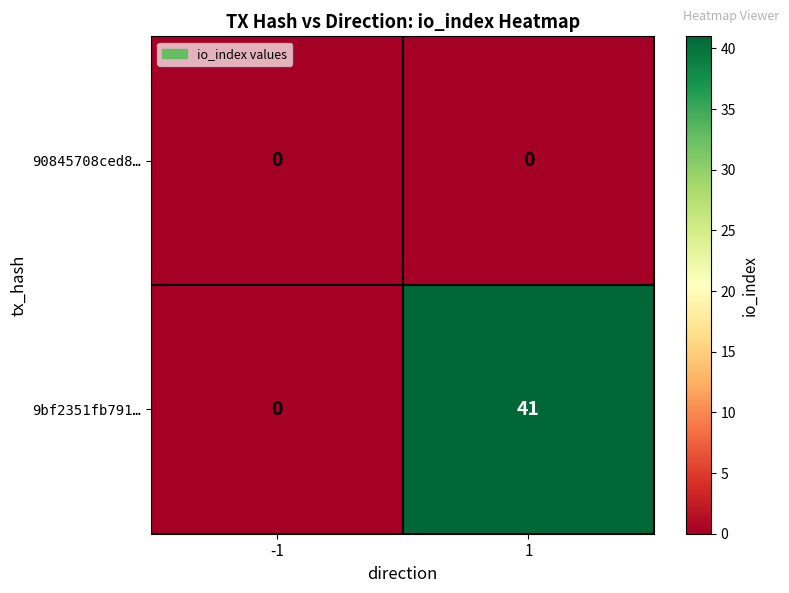

Which series has the largest total across all categories?

9bf2351fb791…